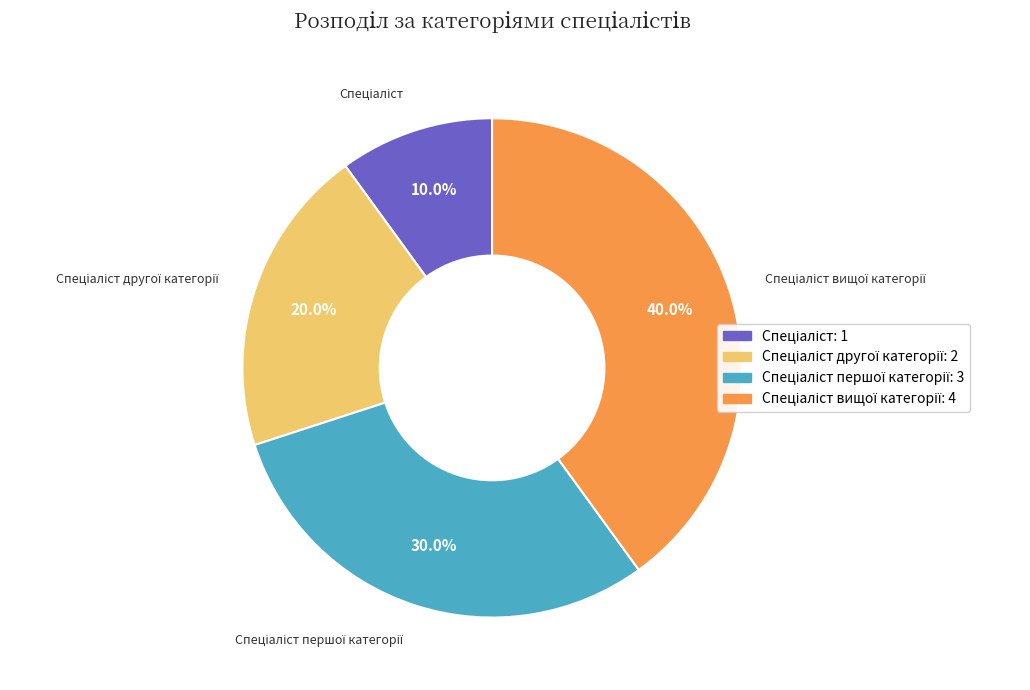

Is there a majority slice in this chart?

No